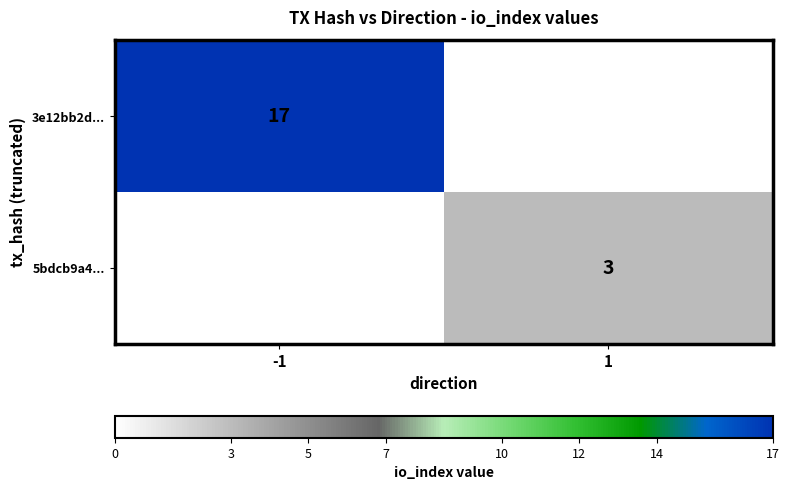

Is it true that 5bdcb9a4... equals 5 at 1?

False